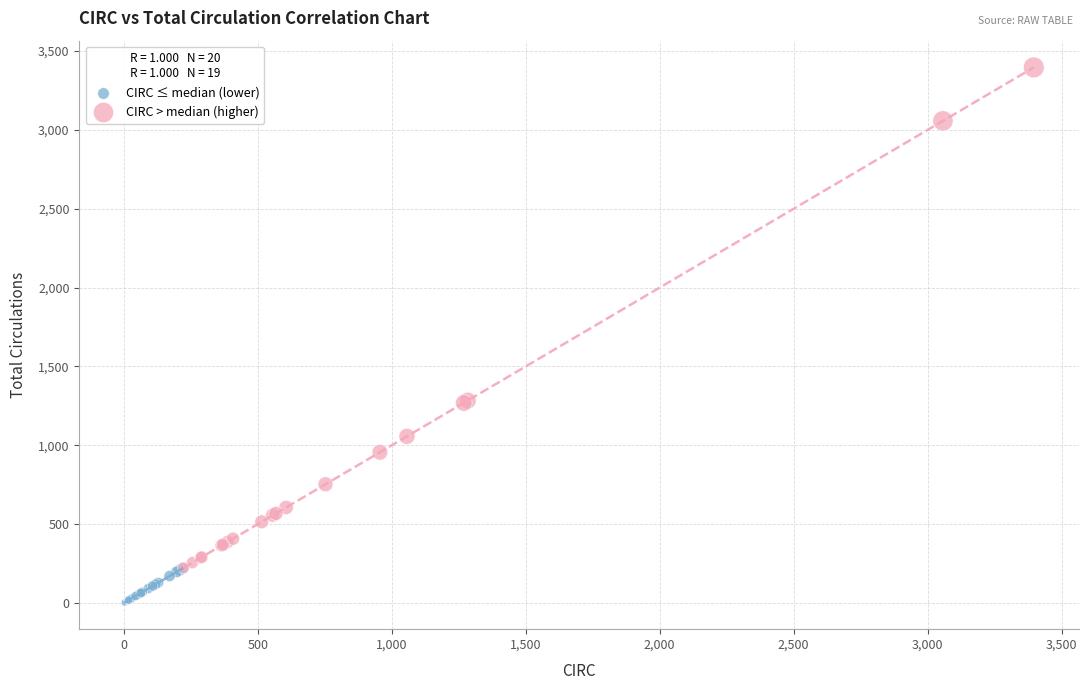

Which series reaches the maximum Y coordinate?

CIRC > median (higher)